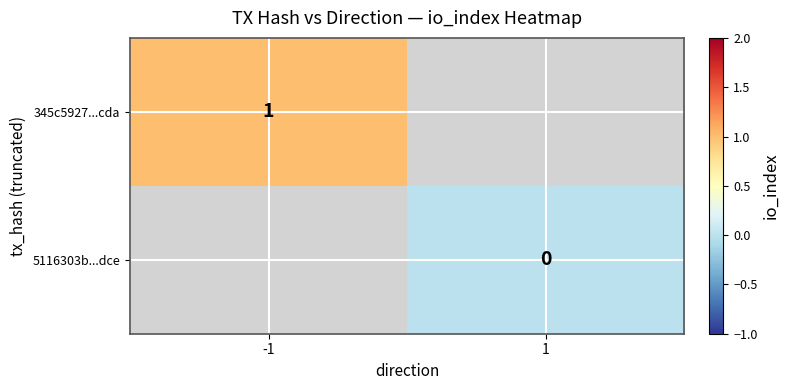

Which label corresponds to the smallest value in the chart?

1